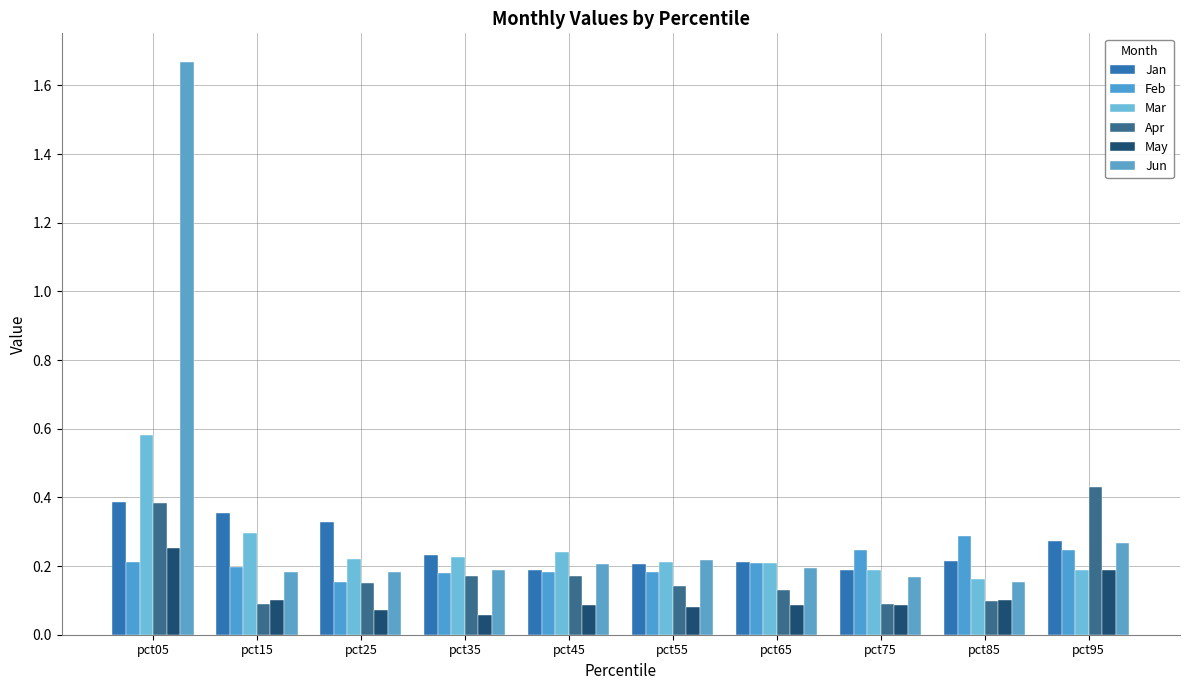

List the labels in order of May value, largest first.

pct05, pct95, pct85, pct15, pct75, pct45, pct65, pct55, pct25, pct35